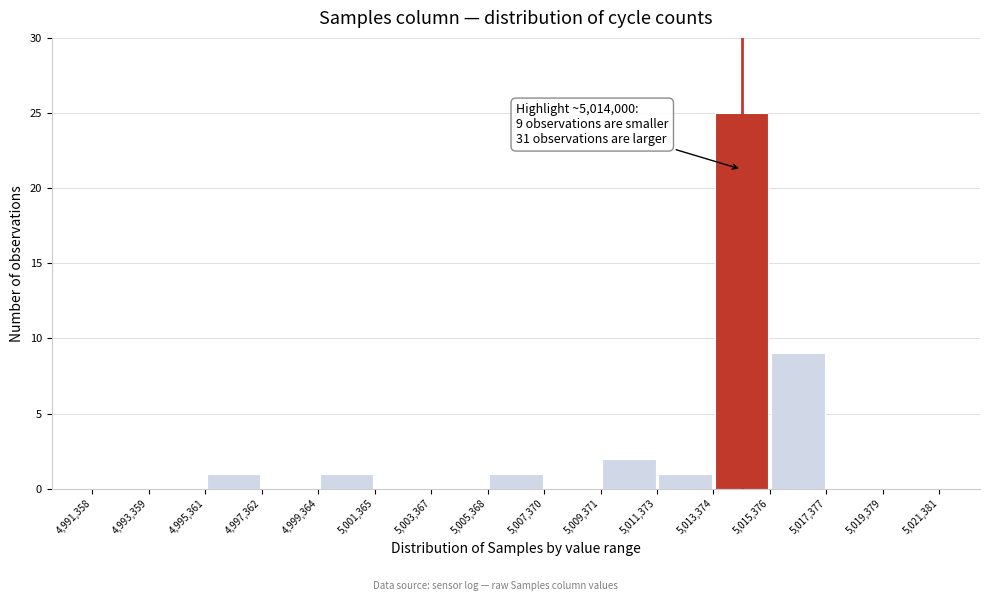

Over which range of the x-axis is the bar tallest?

5,013,374 to 5,015,376